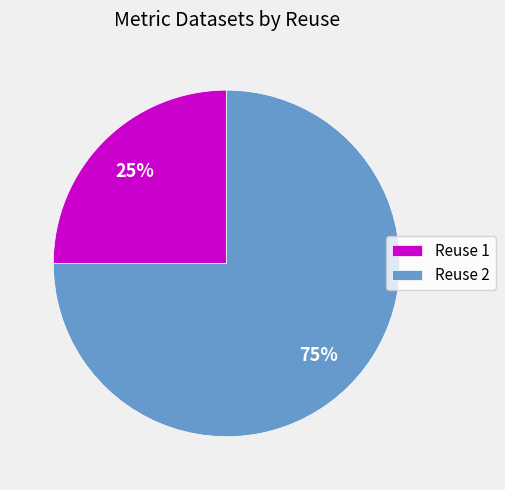

Which slice represents more than half of the pie?

Reuse 2